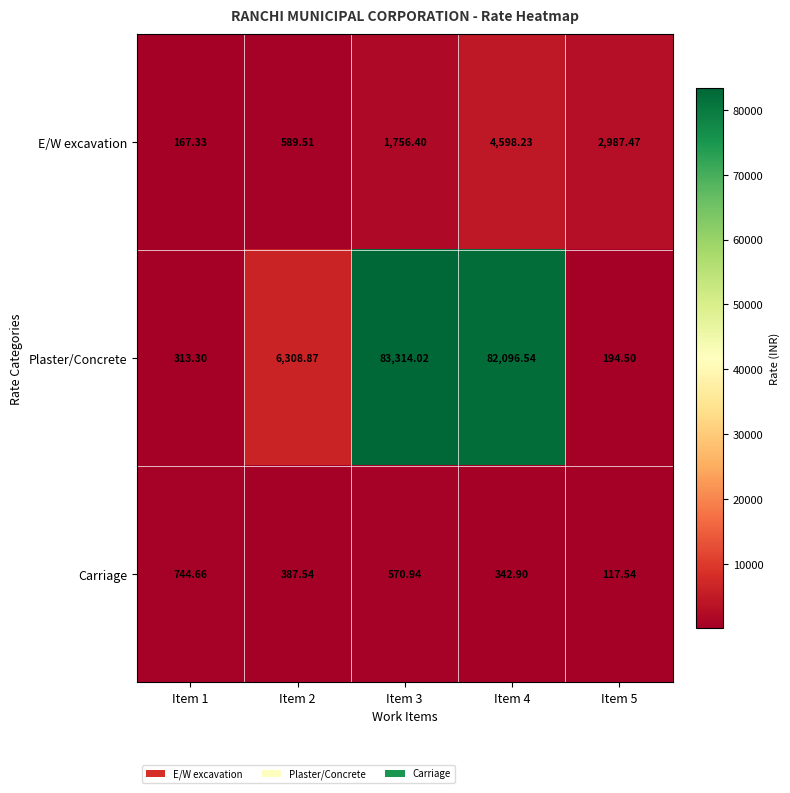

Which series has the largest range (max minus min)?

Plaster/Concrete